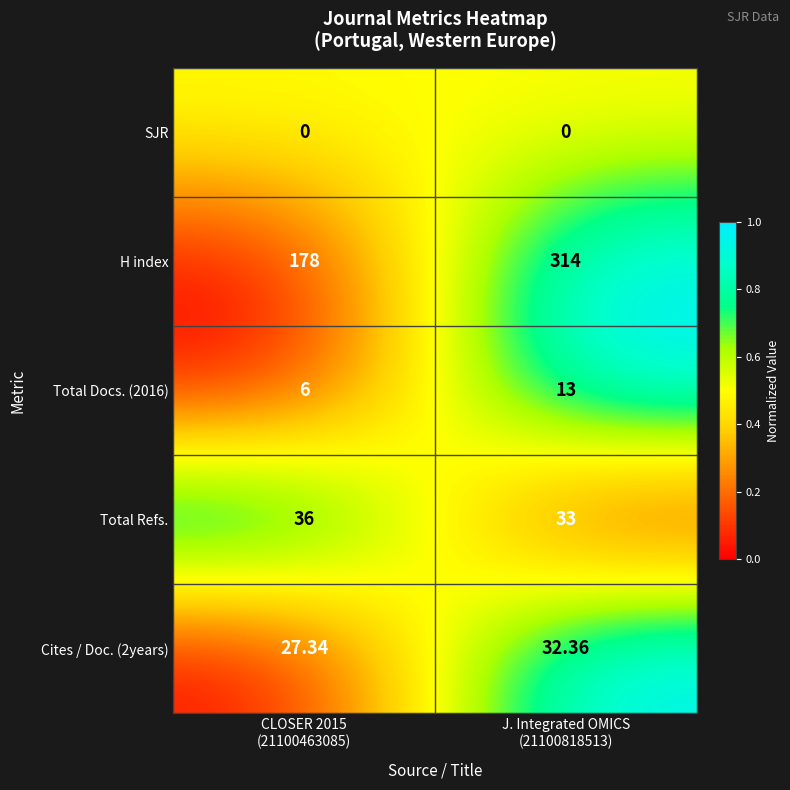

Which series has the largest total across all categories?

H index